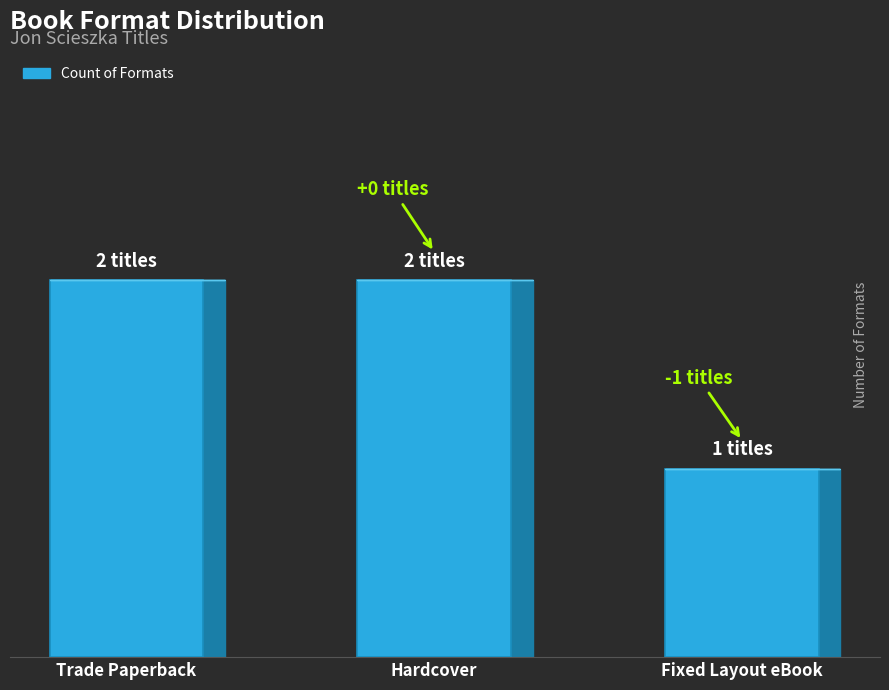

Reading left to right, transcribe all the data shown in this chart.

2	2	1